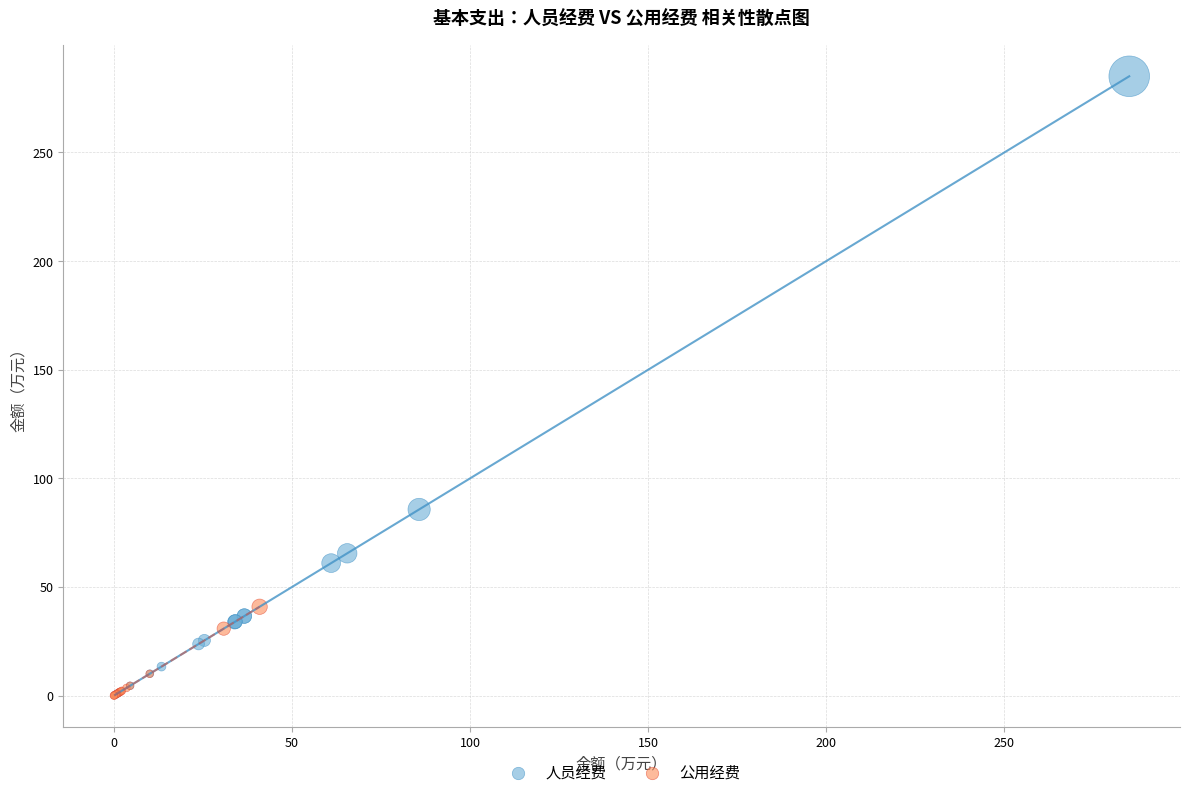

Which series has the widest spread of Y values?

人员经费